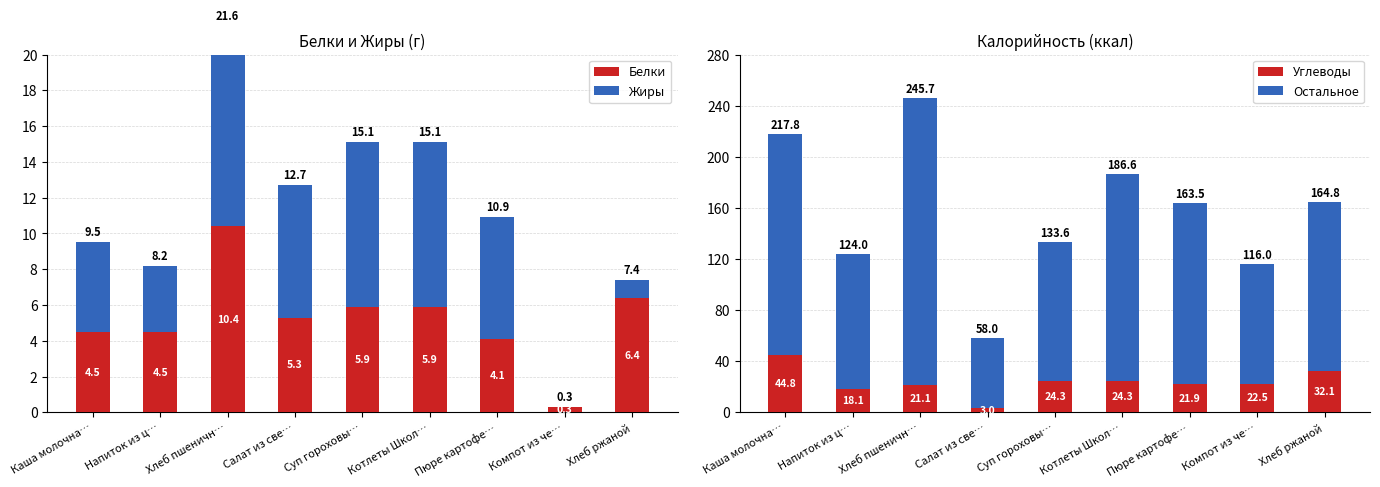

At which label does Белки reach its peak?

Хлеб пшеничн…